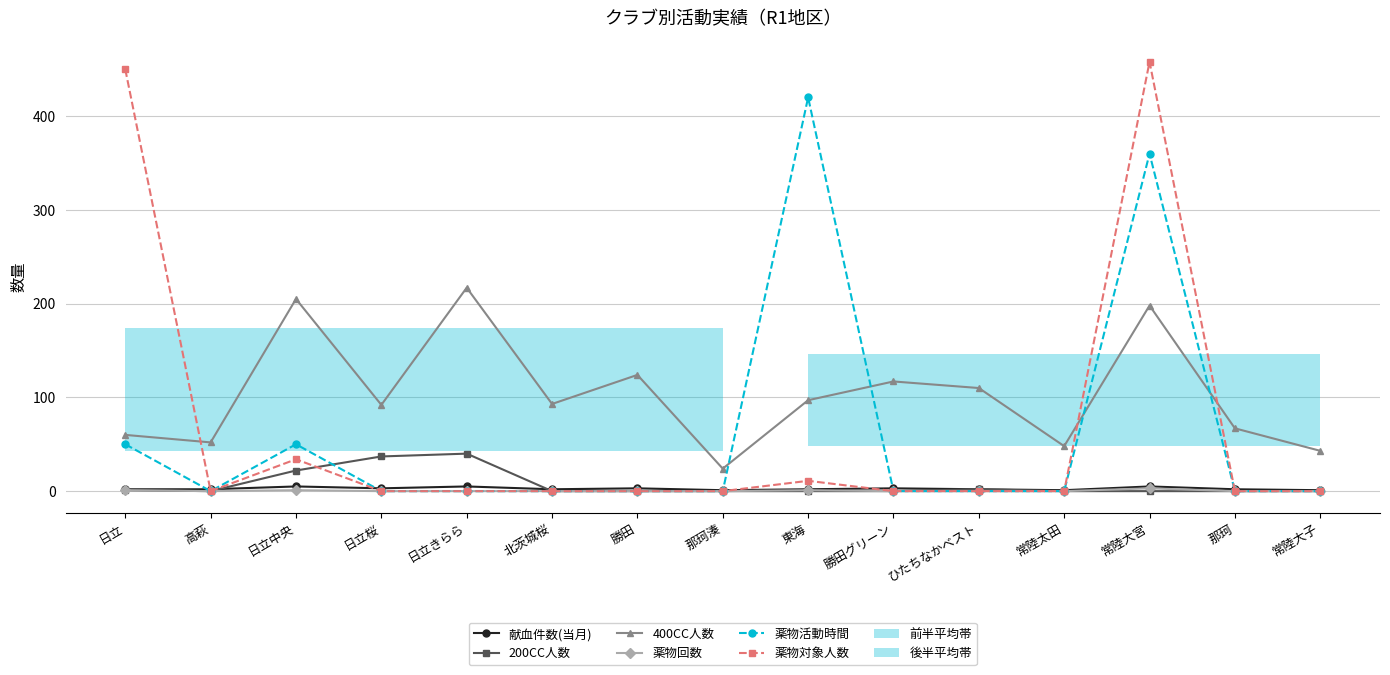

At 常陸太田, list the series in order from smallest to largest.

200CC人数, 薬物回数, 薬物活動時間, 薬物対象人数, 献血件数(当月), 400CC人数